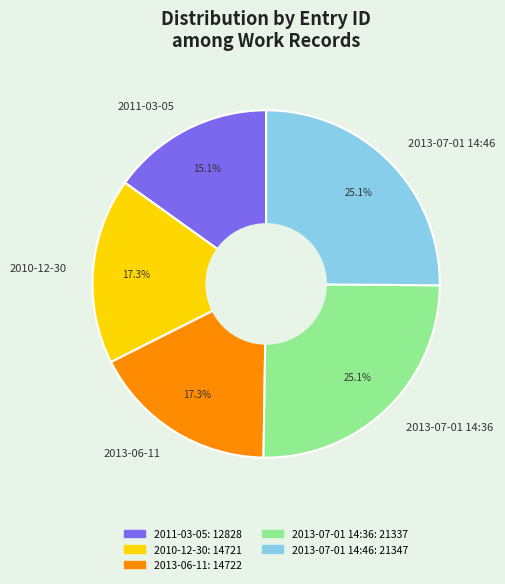

True or false: 2011-03-05 accounts for 25% of the total.

False